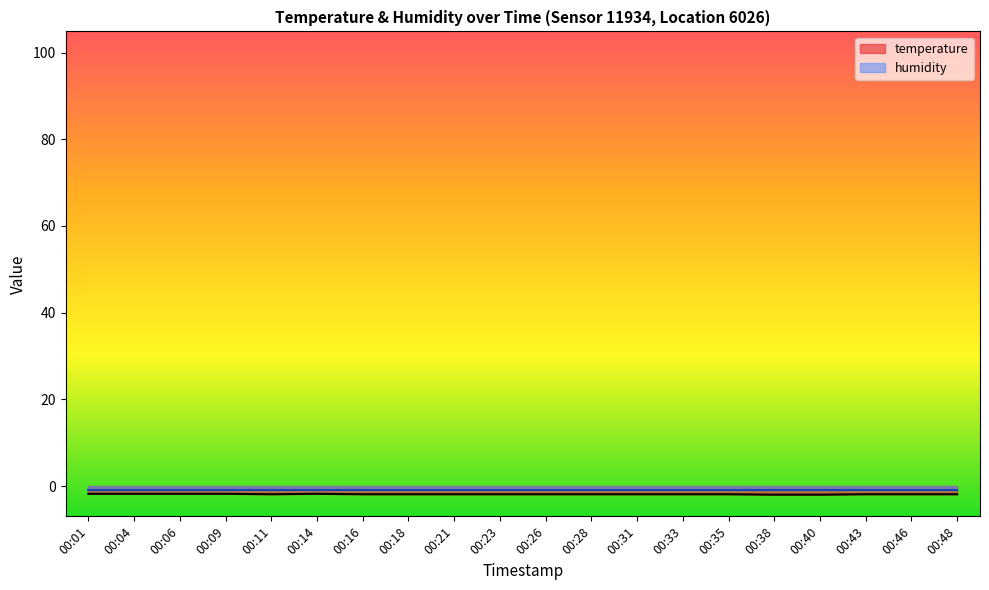

How many points are higher than both their immediate neighbors (excluding endpoints)?

1